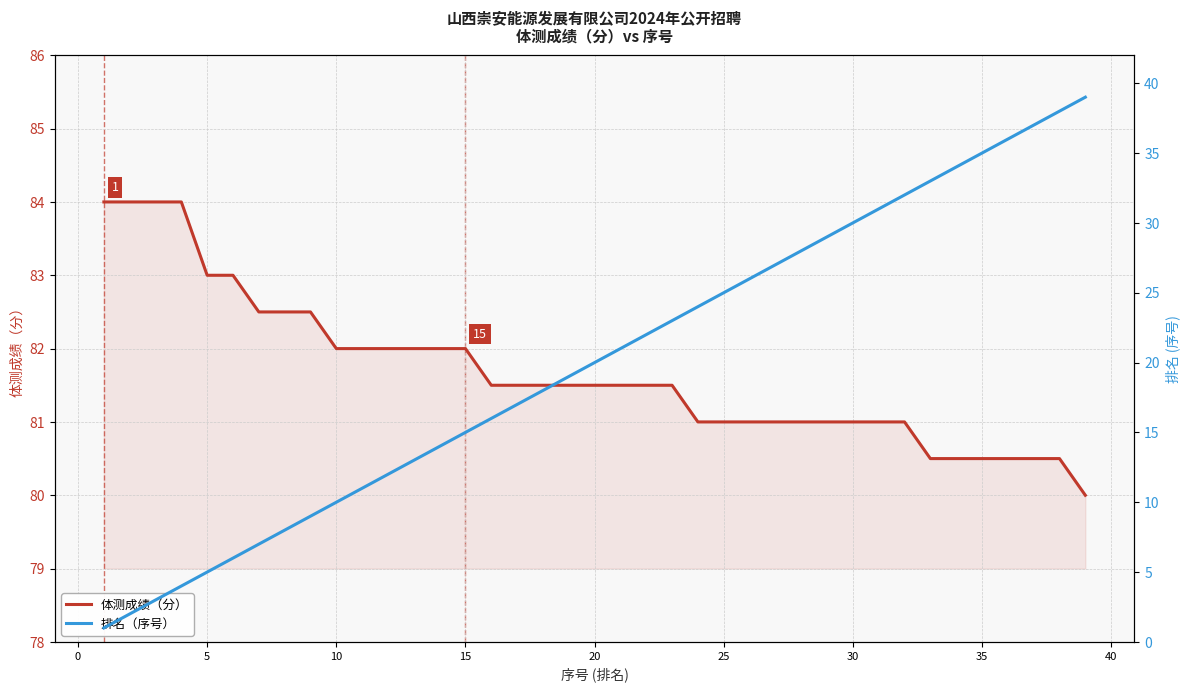

What is the smallest value displayed?

1.0